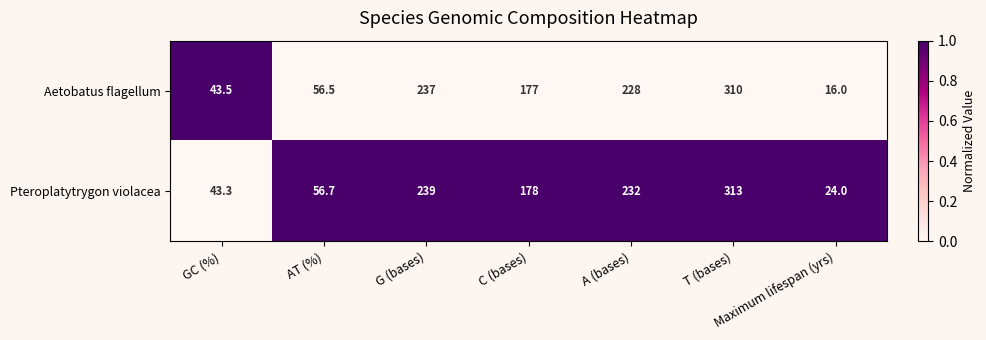

Rank the series at Maximum lifespan (yrs) from lowest to highest value.

Aetobatus flagellum, Pteroplatytrygon violacea